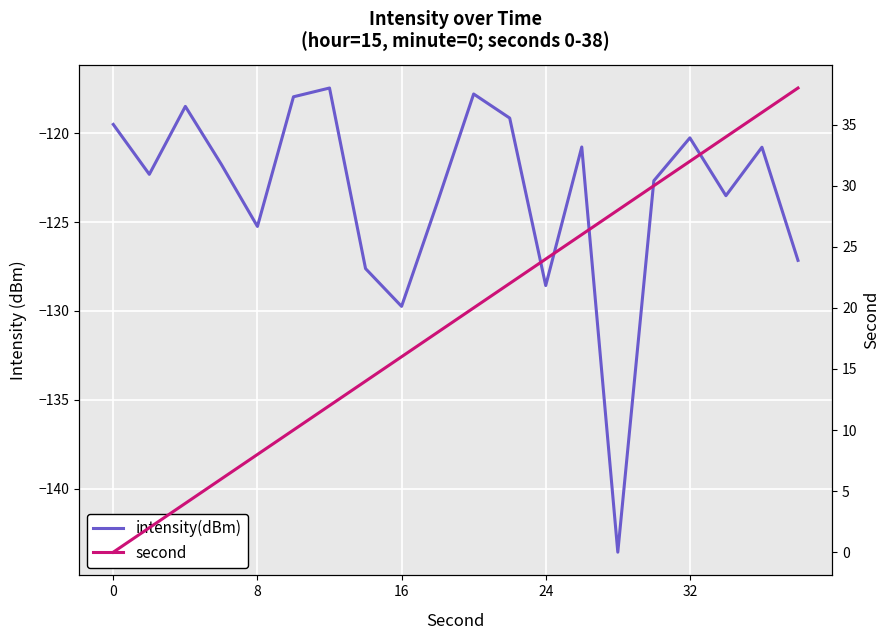

How many distinct data groups are displayed?

2